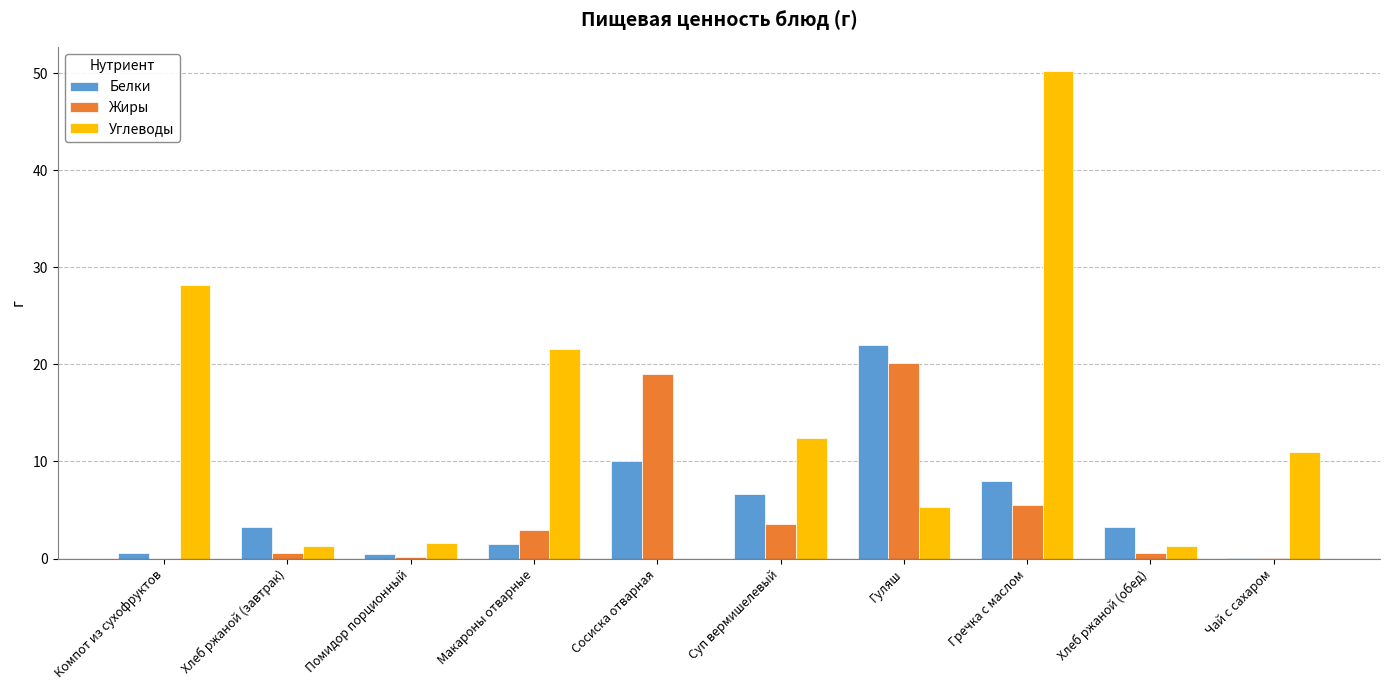

Is it true that Жиры equals 19.0 at Сосиска отварная?

True